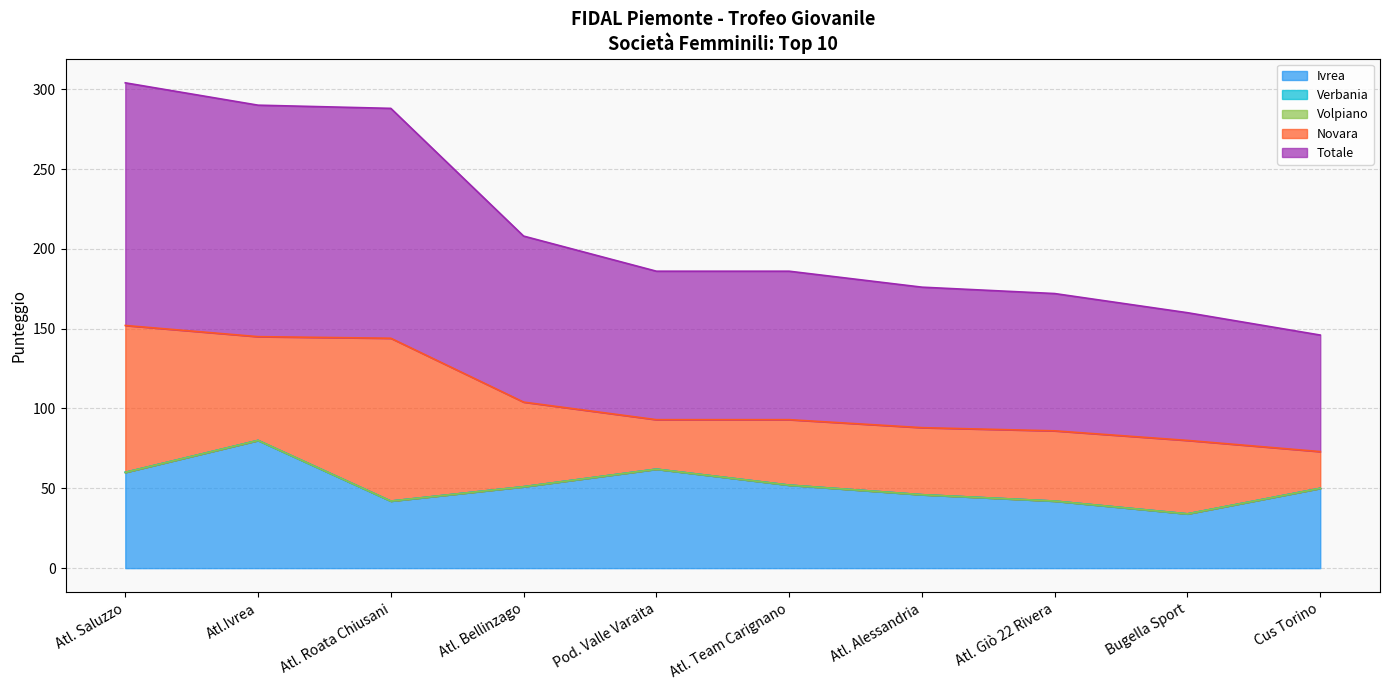

Between Atl. Alessandria and Cus Torino, which series saw the biggest shift?

Novara